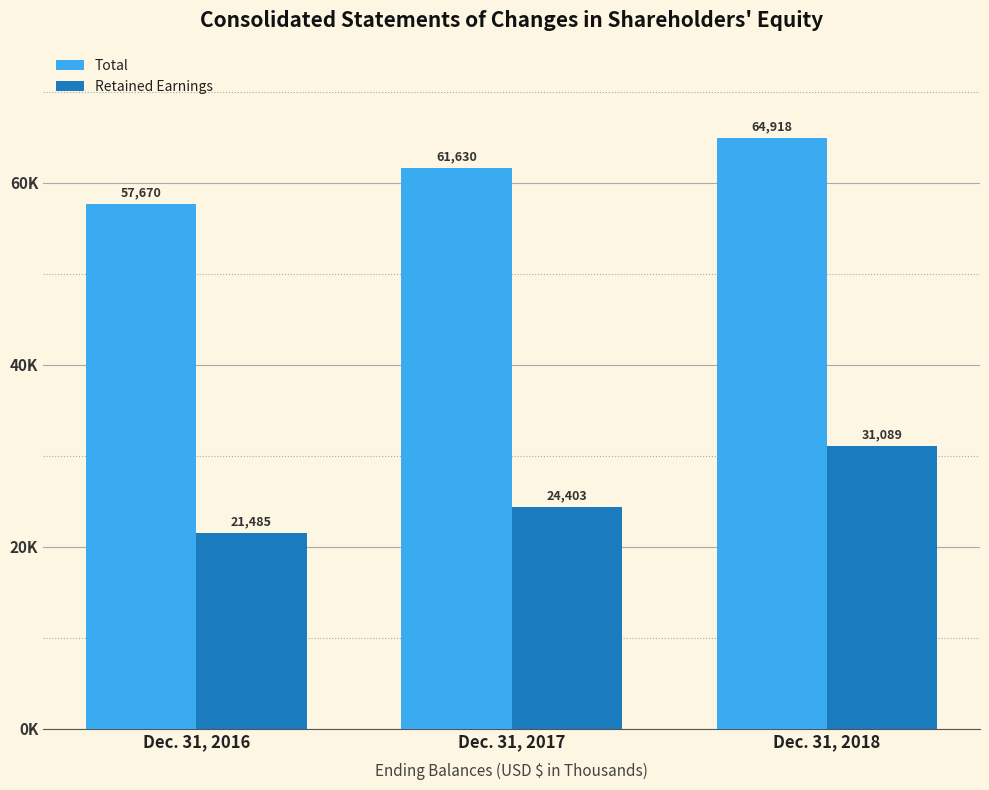

Is it true that Total equals 61630 at Dec. 31, 2017?

True